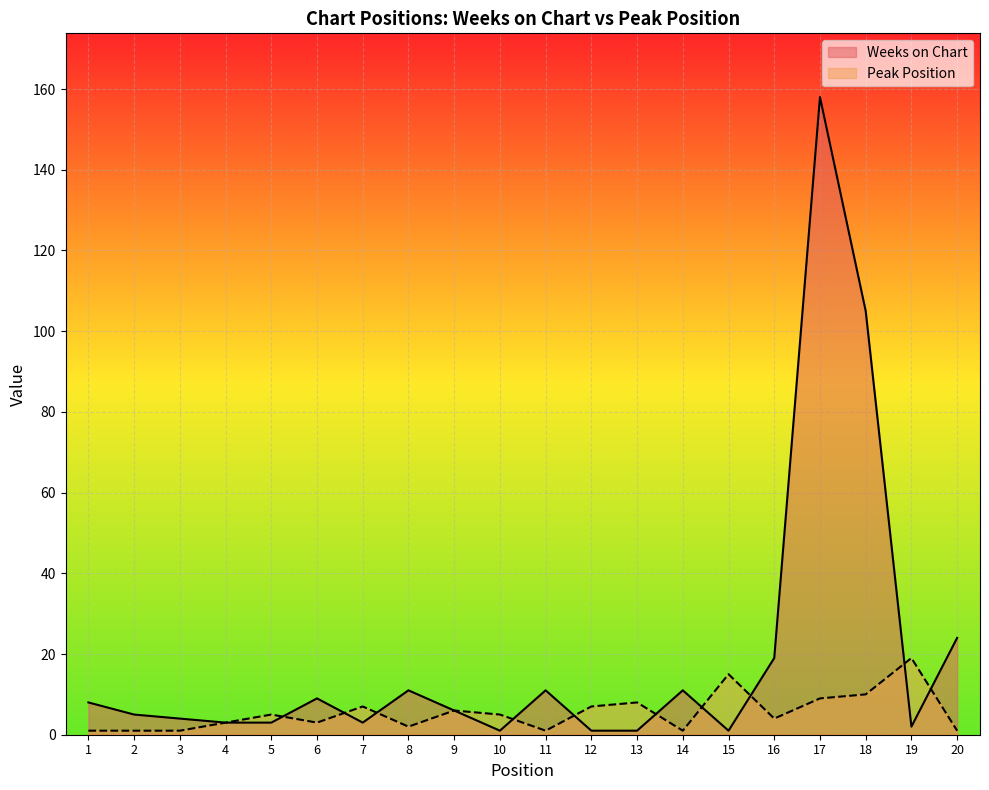

How many intersections are there between Weeks on Chart and Peak Position?

10